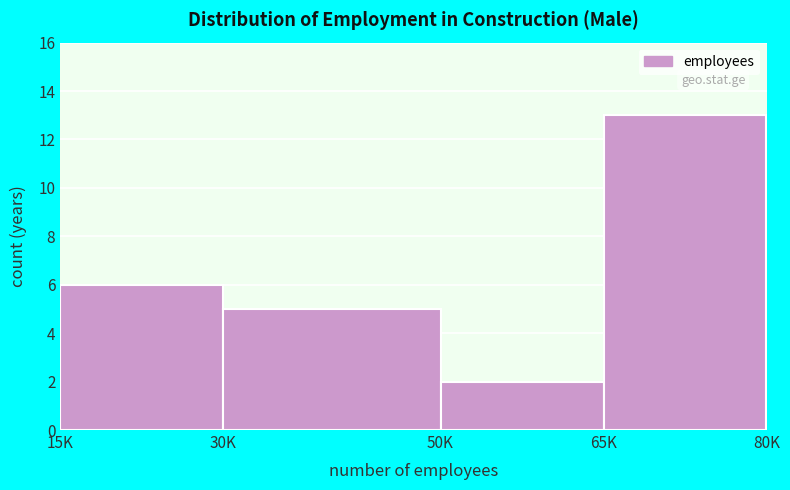

Reading right to left, what are all the values shown in this chart?

65K=13	50K=2	30K=5	15K=6